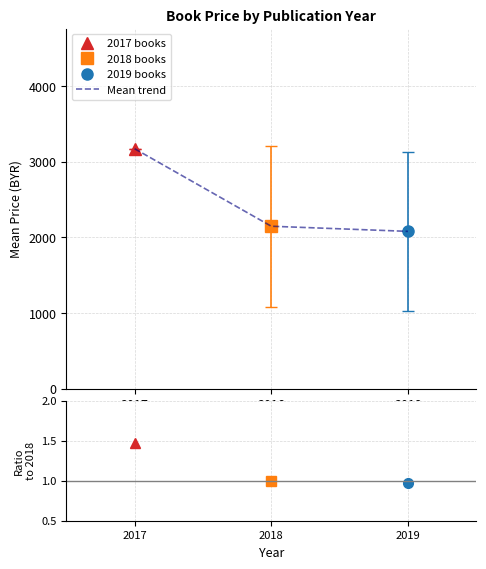

Where is the data nearest to the value 2626?

2018